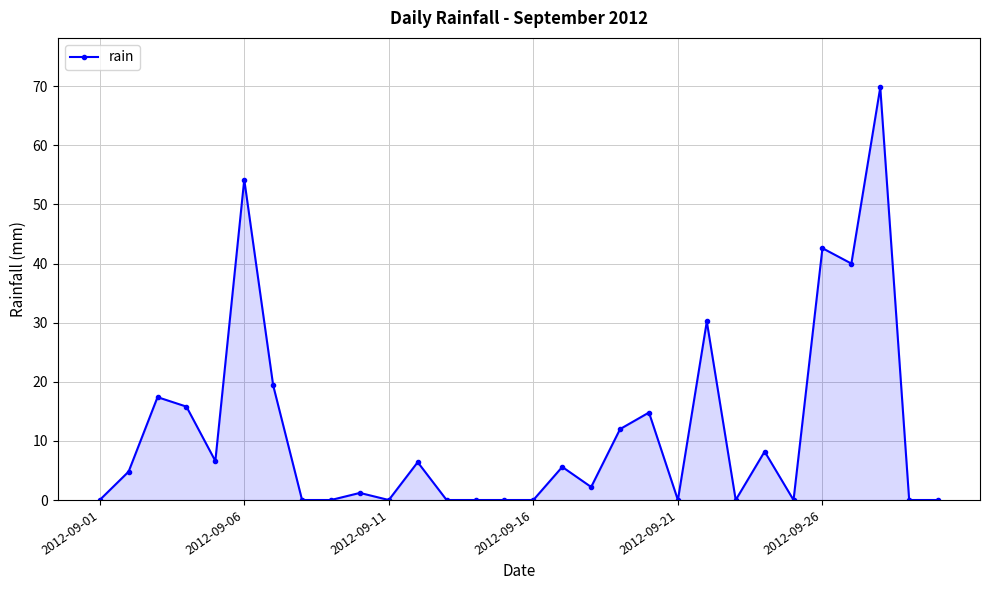

What is the value of the 17th point from the left?

5.6